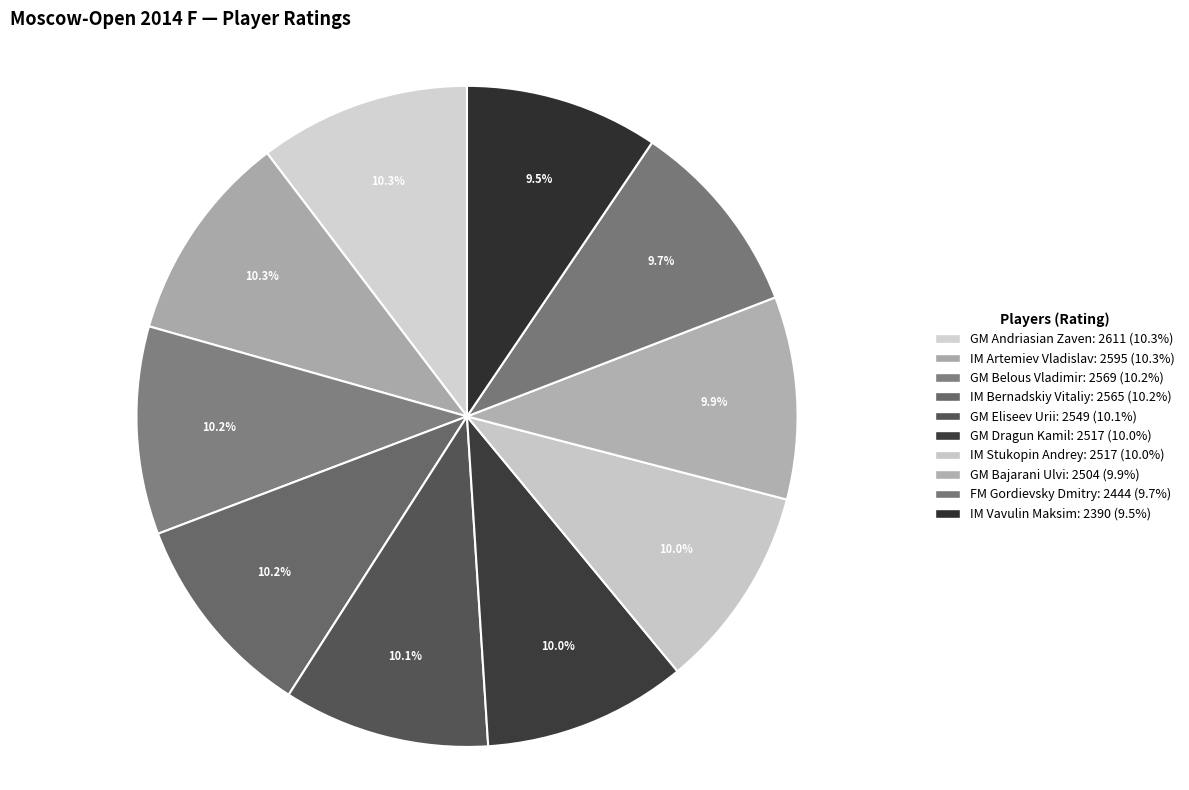

What percentage is the GM Eliseev Urii slice, to the nearest percent?

10%